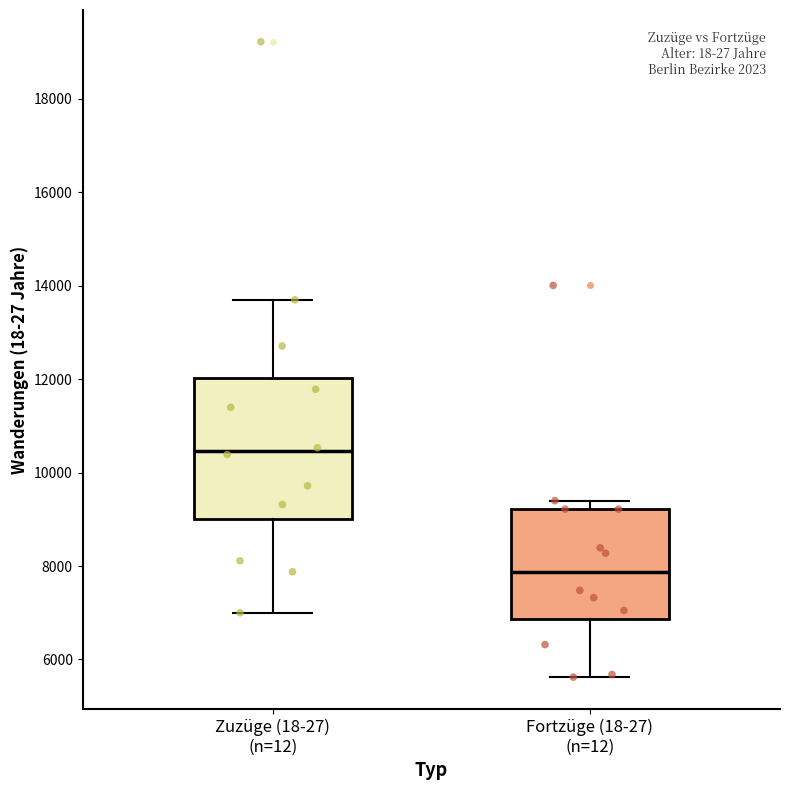

Where does the upper whisker of the box for Zuzüge (18-27) (n=12) end on the y-axis? The values are not printed on the chart, so give them approximately, as read against the axis.

13800